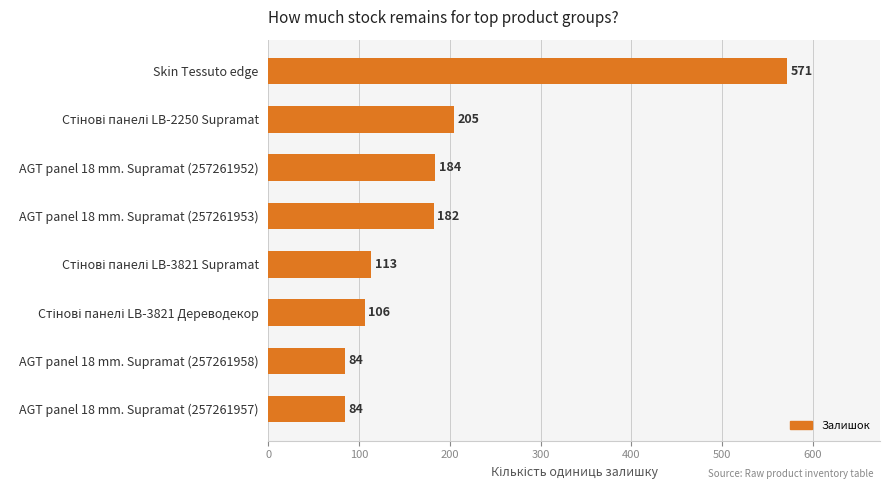

What is the sum of all values?

1529